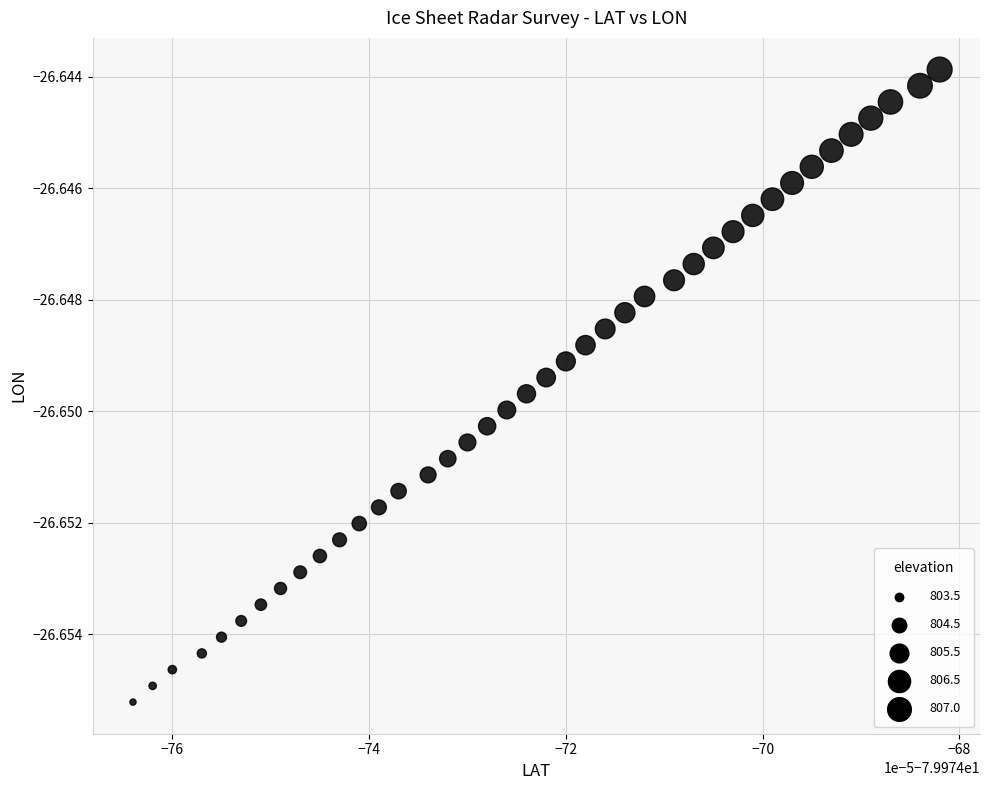

Count the number of points in this scatter plot.

40